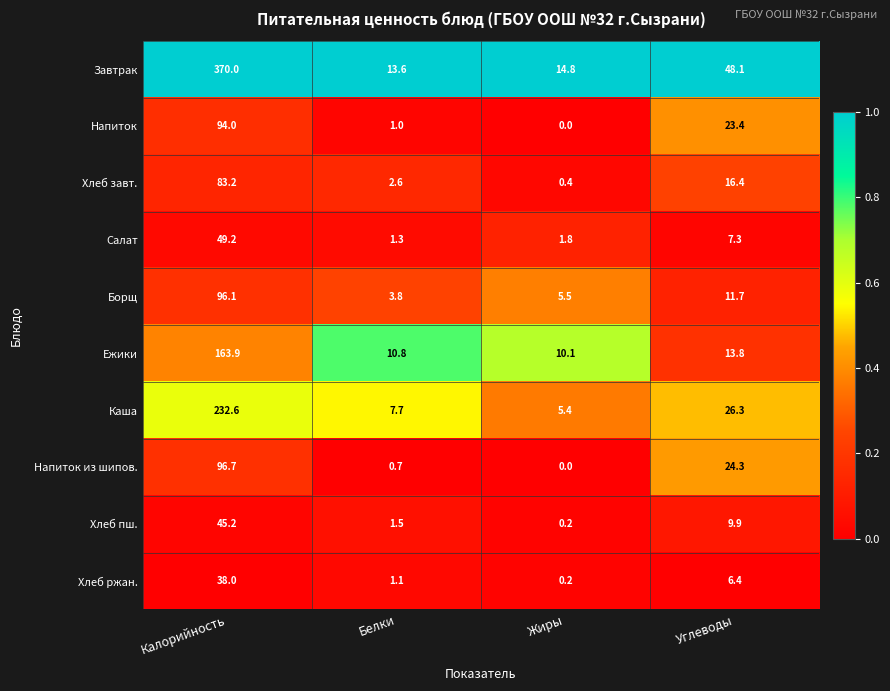

At Калорийность, list the series in order from smallest to largest.

Хлеб ржан., Хлеб пш., Салат, Хлеб завт., Напиток, Борщ, Напиток из шипов., Ежики, Каша, Завтрак